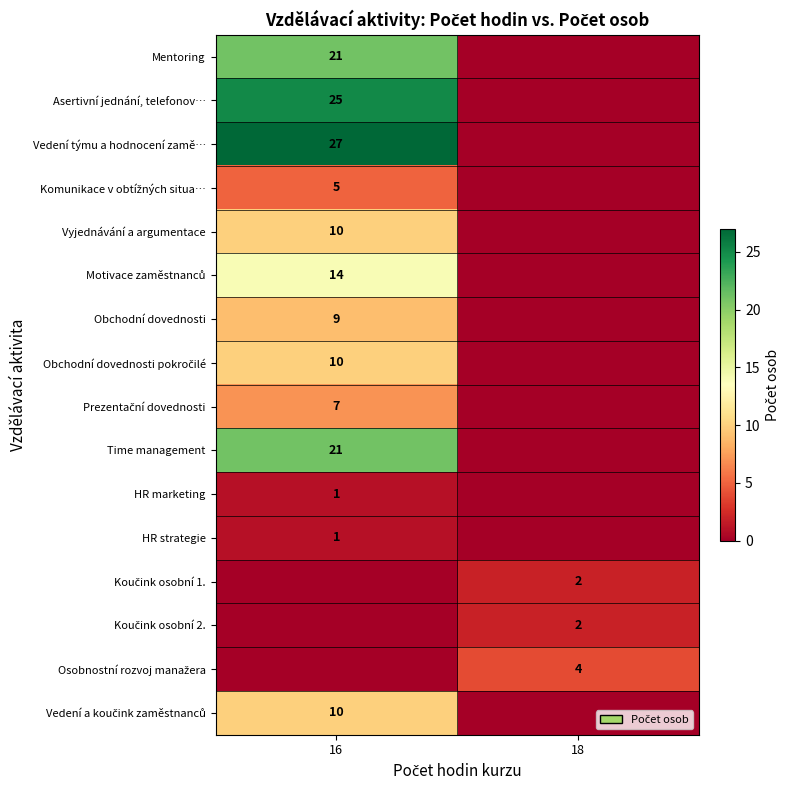

The Time management series shows 21 at 16. True or false?

True